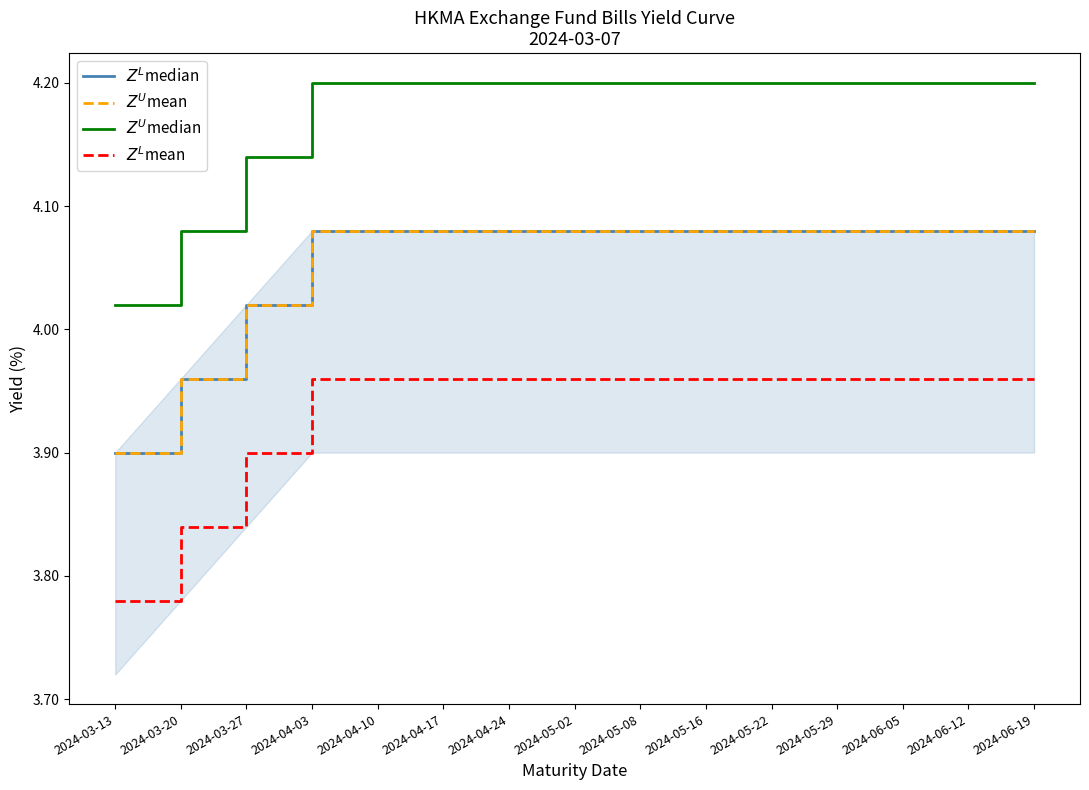

List the series in order of their peak value, lowest first.

$Z^L$mean, $Z^L$median, $Z^U$mean, $Z^U$median